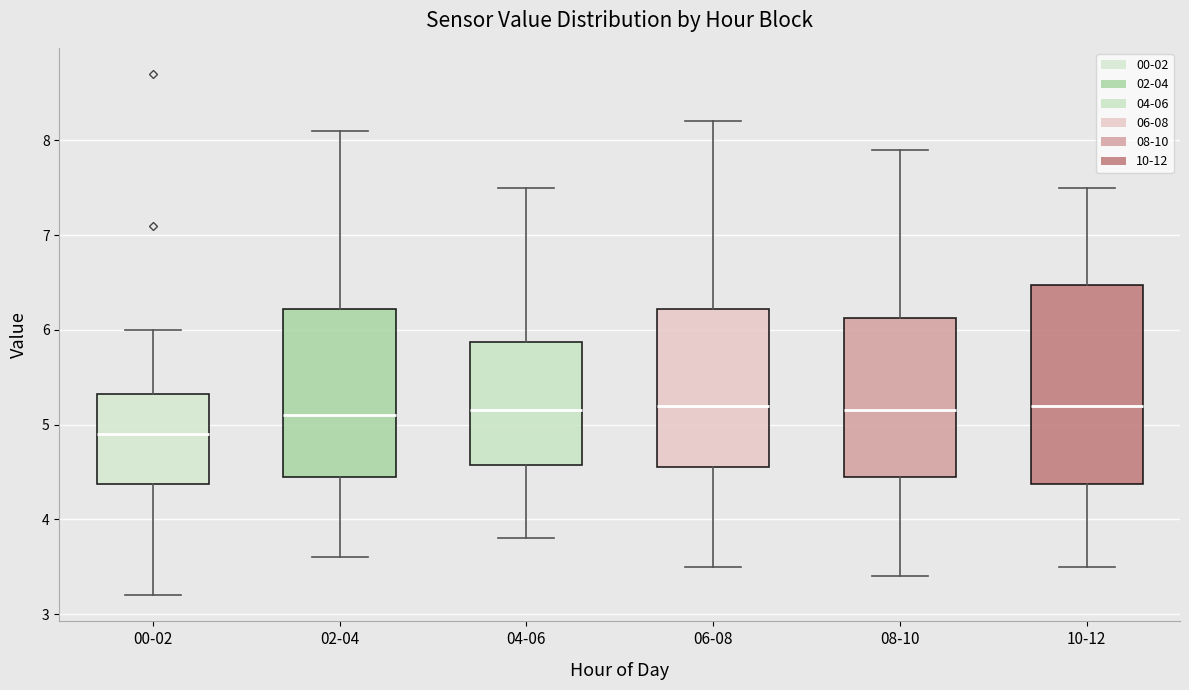

Comparing the boxes themselves (not the whiskers), which one is the tallest?

10-12